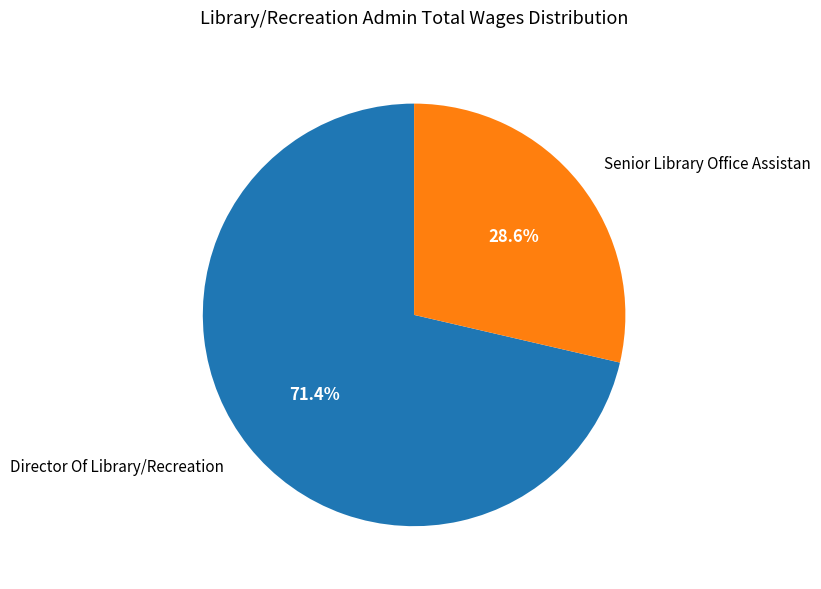

What portion of the pie excludes Director Of Library/Recreation?

28.6%